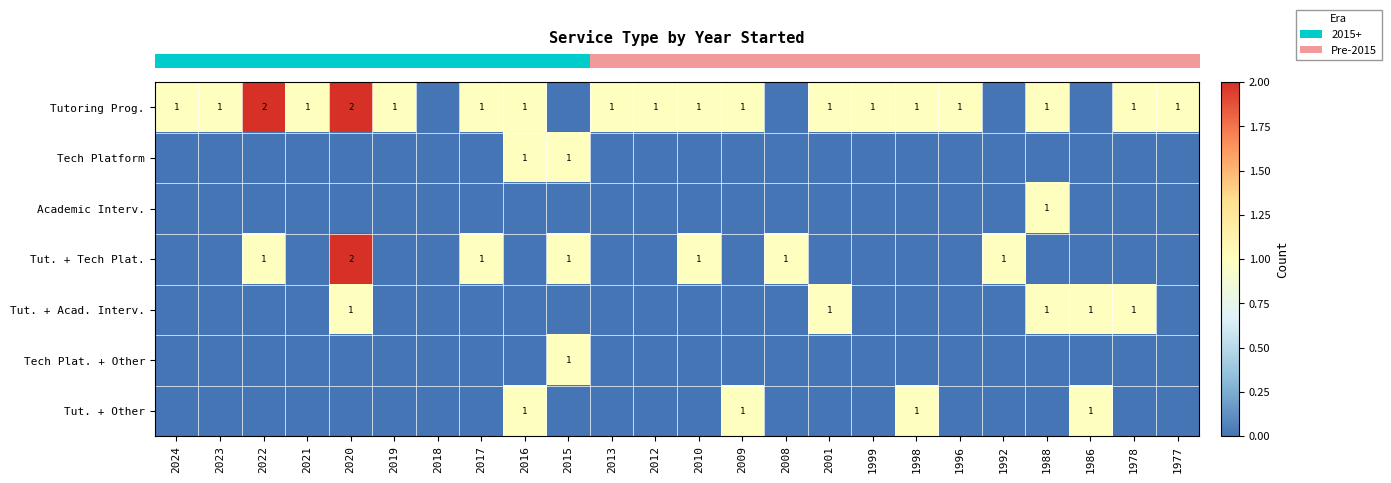

At how many categories does at least one series exceed 0?

23